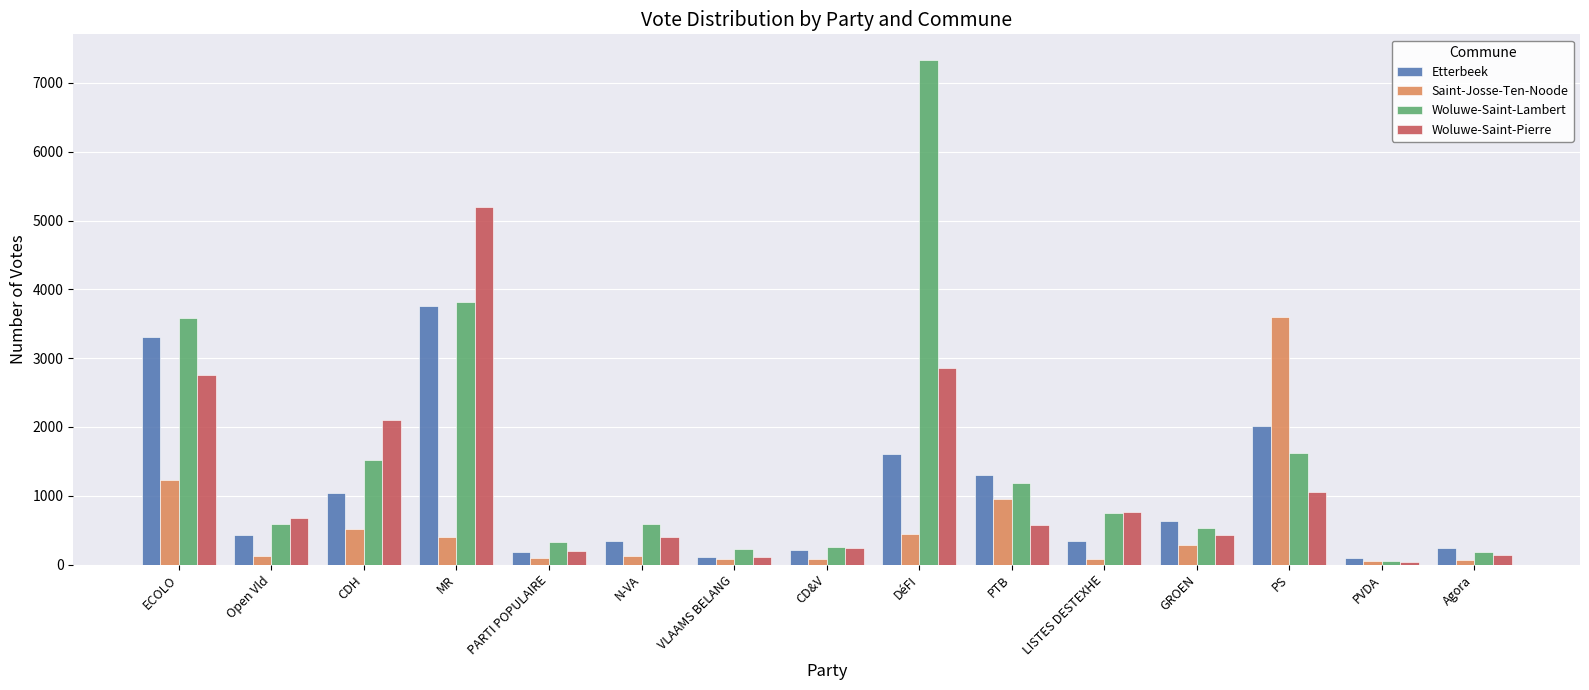

Which series has the largest range (max minus min)?

Woluwe-Saint-Lambert